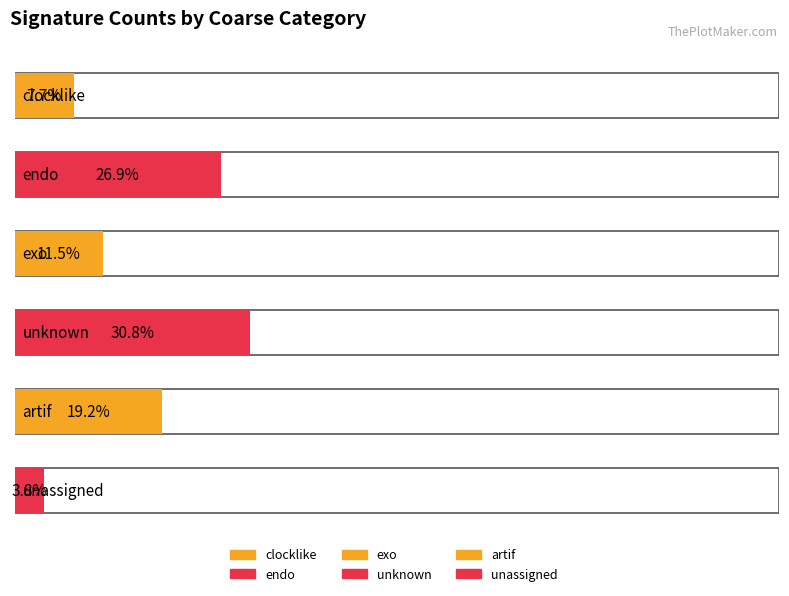

Reading right to left, transcribe all the data shown in this chart.

unassigned=1	artif=5	unknown=8	exo=3	endo=7	clocklike=2